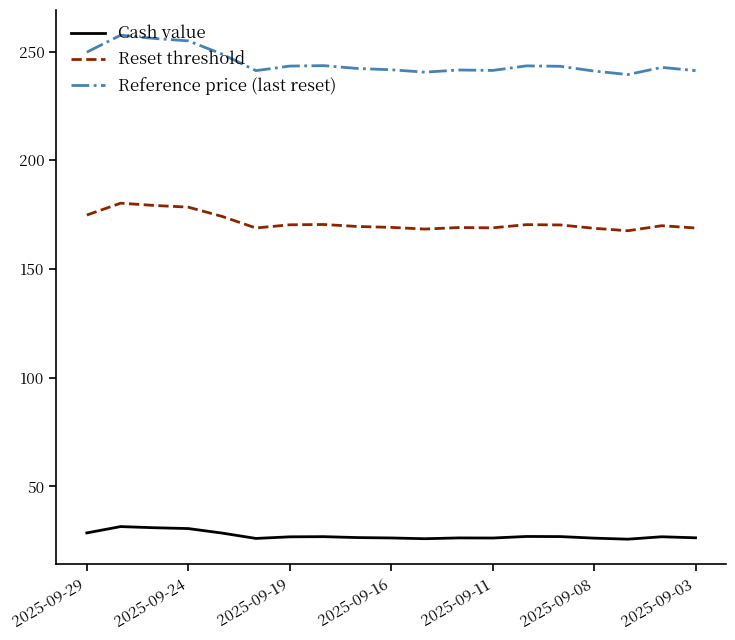

Rank the series by their maximum value, from lowest to highest.

Cash value, Reset threshold, Reference price (last reset)